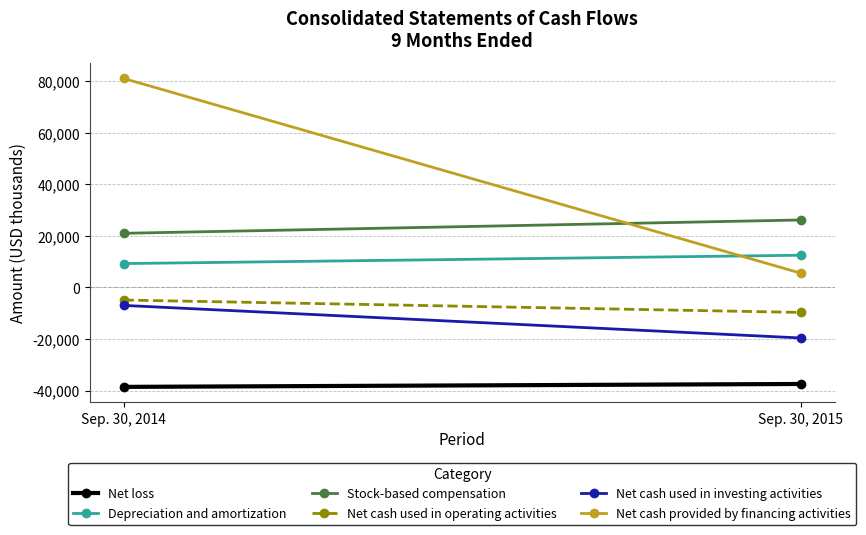

What are all the series names shown in the legend?

Net loss, Depreciation and amortization, Stock-based compensation, Net cash used in operating activities, Net cash used in investing activities, Net cash provided by financing activities